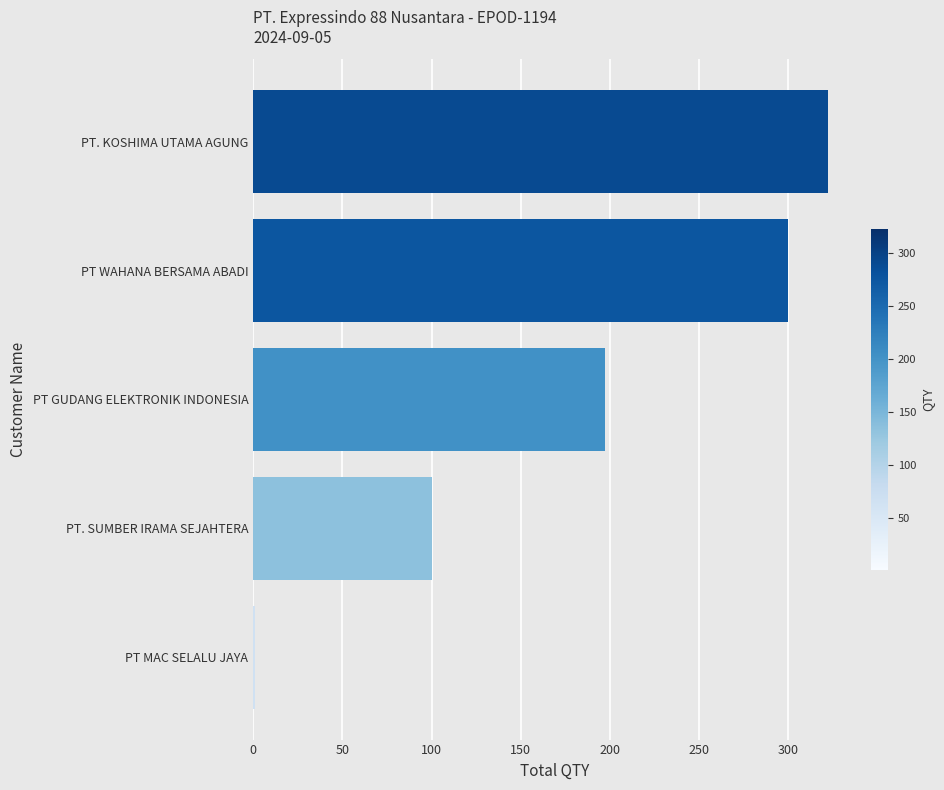

What is the sum of all values?

920